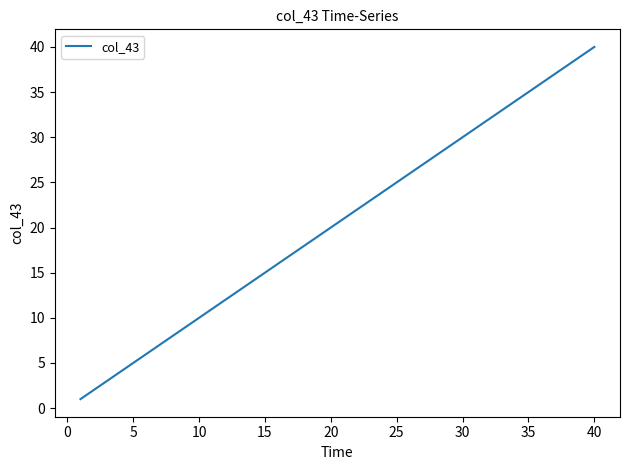

What is the difference between the maximum and minimum values?

39